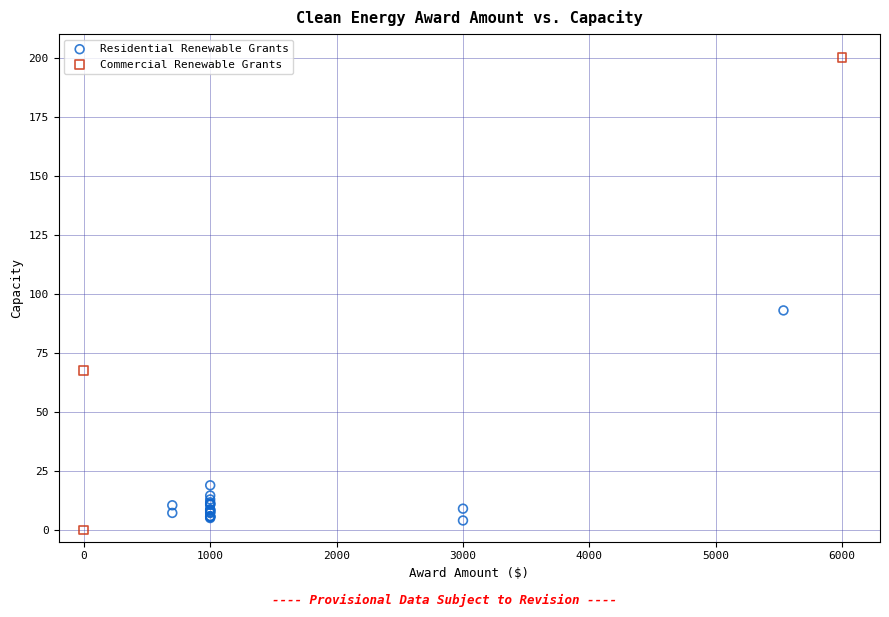

Which series has the largest Y range (max minus min)?

Commercial Renewable Grants